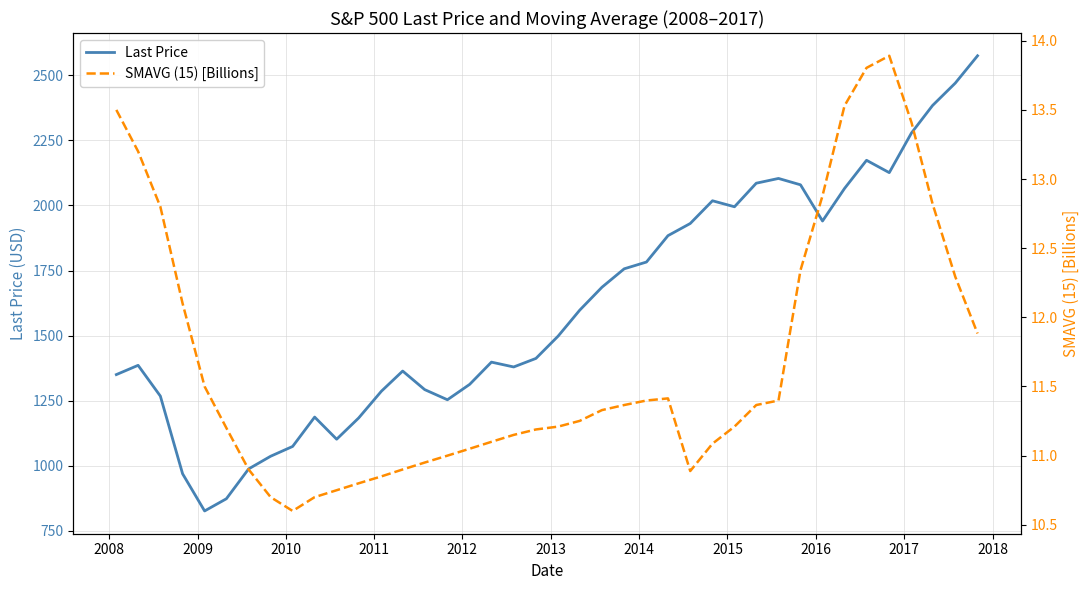

What is the maximum value for Last Price?

2575.3